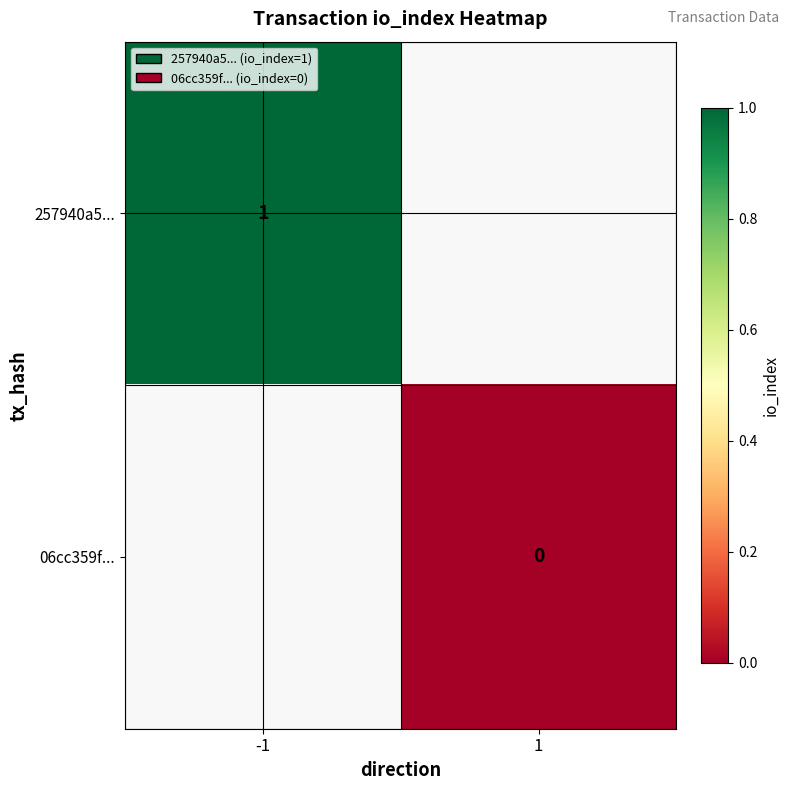

The value of 257940a5... at -1 is 1. True or false?

True